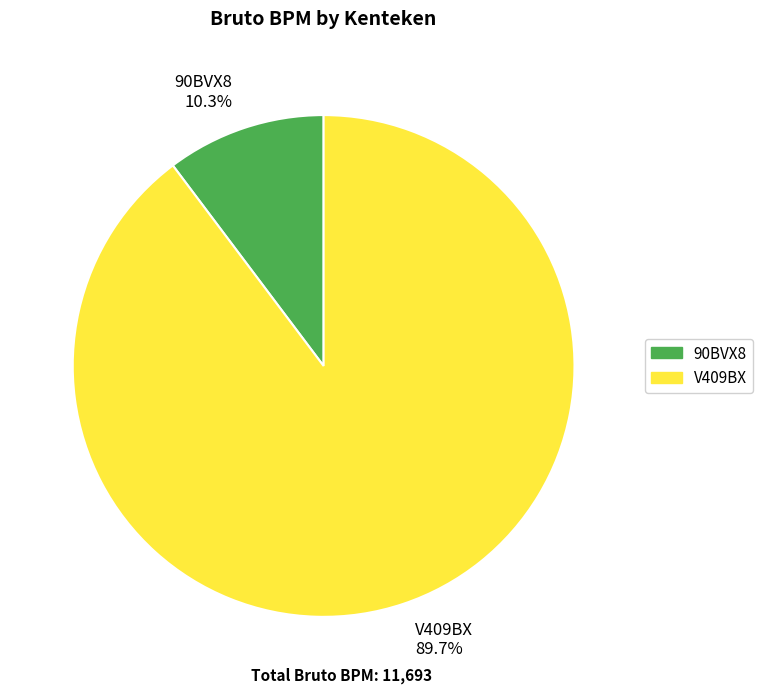

To the nearest percent, what is the combined percentage of V409BX and 90BVX8?

100%